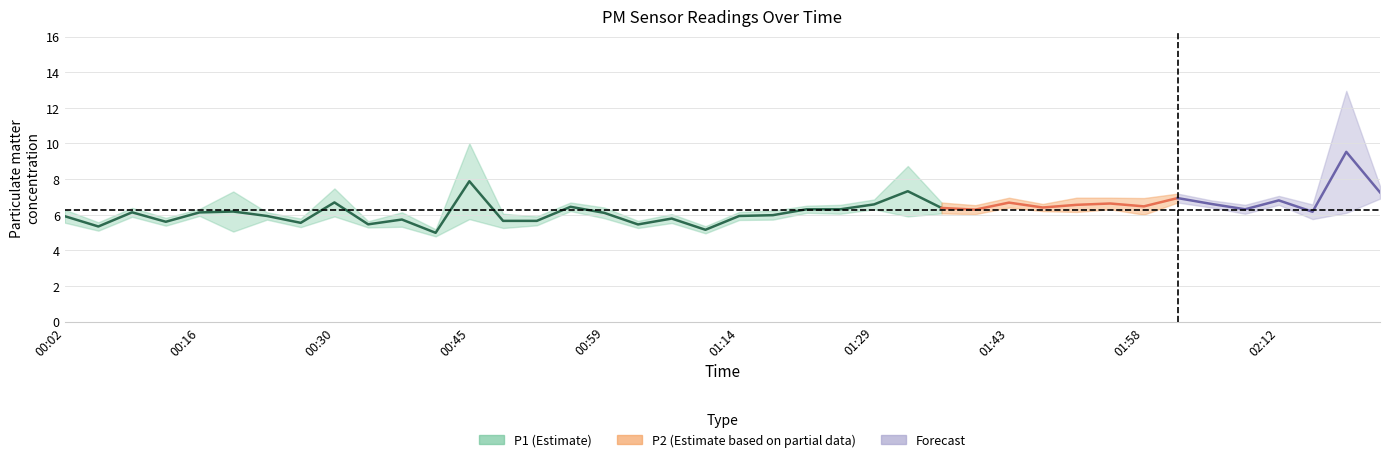

What is the label of the 2nd point from the right?

02:20